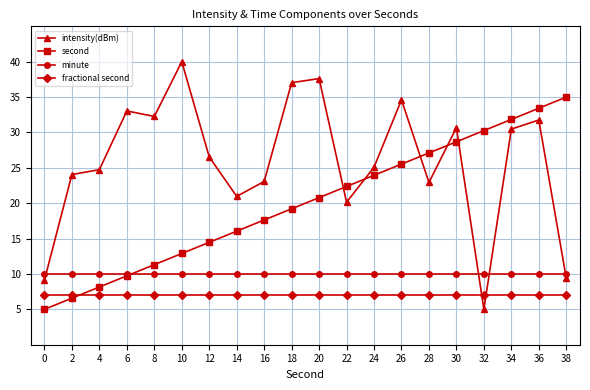

What is the approximate value of minute at 32?

10.0